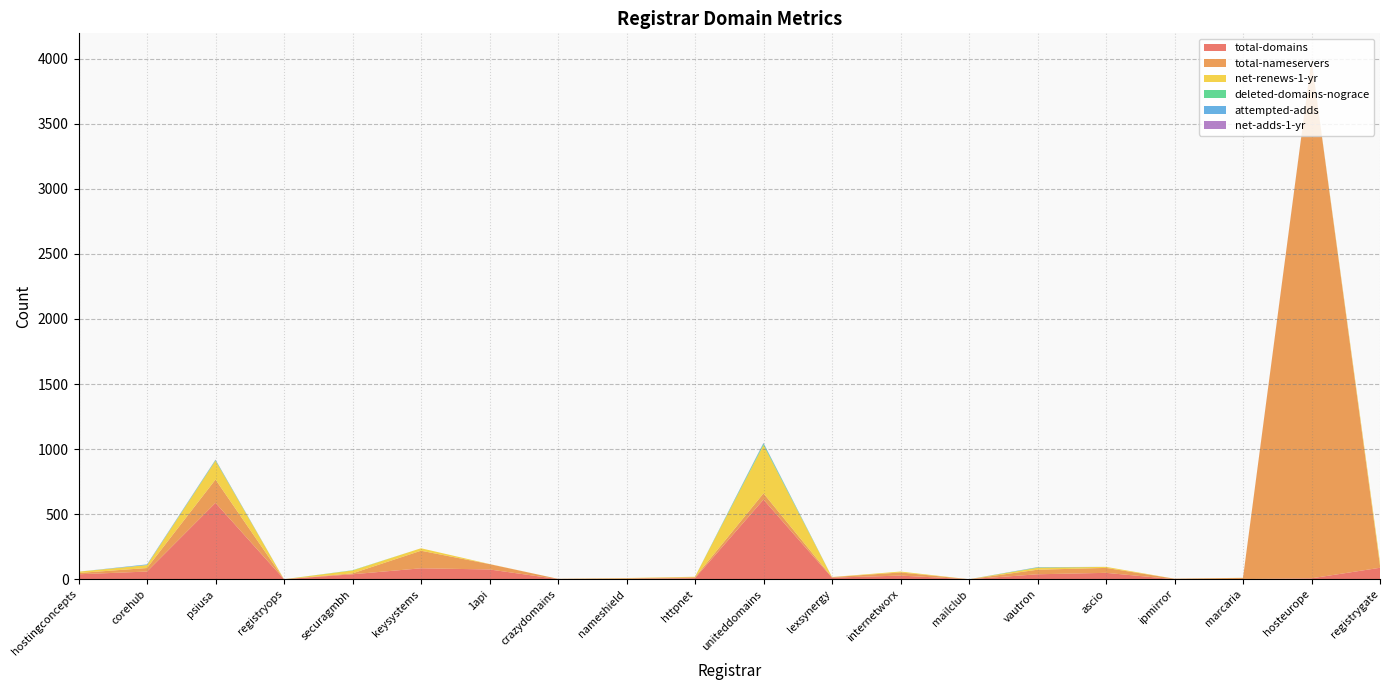

Reading right to left, transcribe all the data shown in this chart.

total-domains: 88	7	1	0	49	38	0	28	12	612	8	3	1	75	84	38	0	587	59	38
total-nameservers: 16	3986	9	4	38	35	0	24	4	48	7	4	2	41	135	7	0	179	27	10
net-renews-1-yr: 27	0	1	0	8	15	0	7	1	371	4	2	0	1	19	22	0	144	23	10
deleted-domains-nograce: 0	0	0	0	0	3	0	0	0	10	0	0	0	0	0	2	0	5	0	0
attempted-adds: 0	1	0	0	0	1	0	0	0	5	0	0	0	0	0	0	0	2	5	0
net-adds-1-yr: 0	1	0	0	0	1	0	0	0	2	0	0	0	0	0	0	0	2	0	0